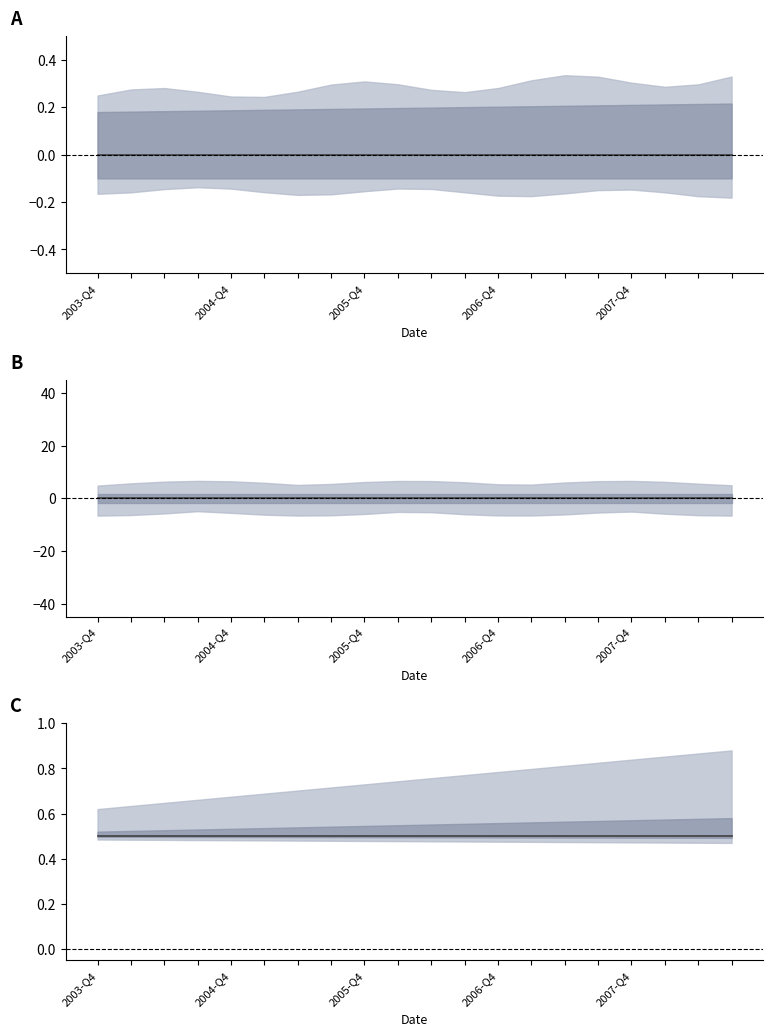

Is the value of UNIT_MULT at 15 greater than the value of OBS_VALUE at 5?

No